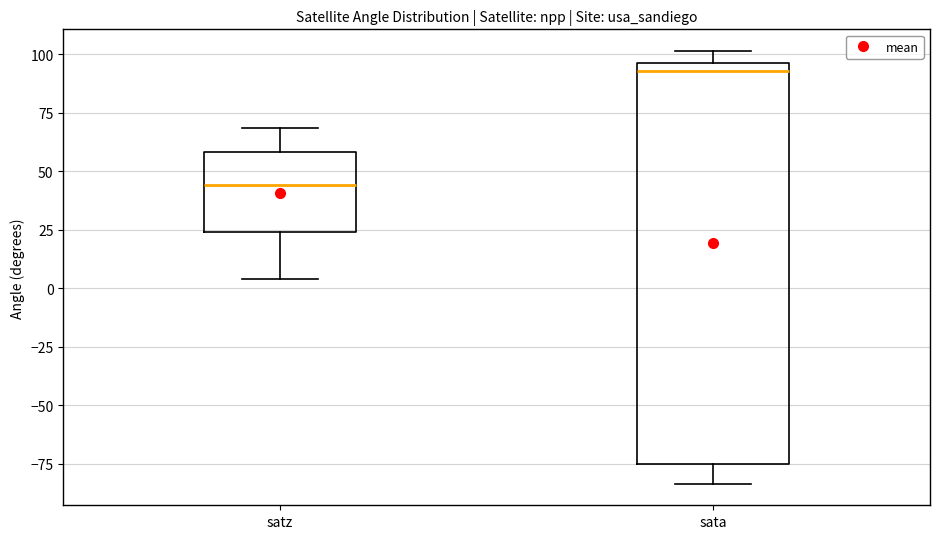

Where is the lower edge of the box for satz on the y-axis? The values are not printed on the chart, so give them approximately, as read against the axis.

25